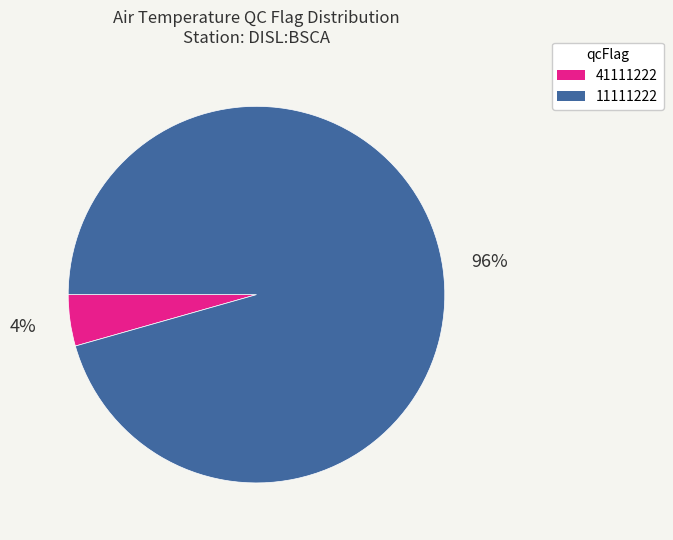

Between 11111222 and 41111222, which is larger?

11111222